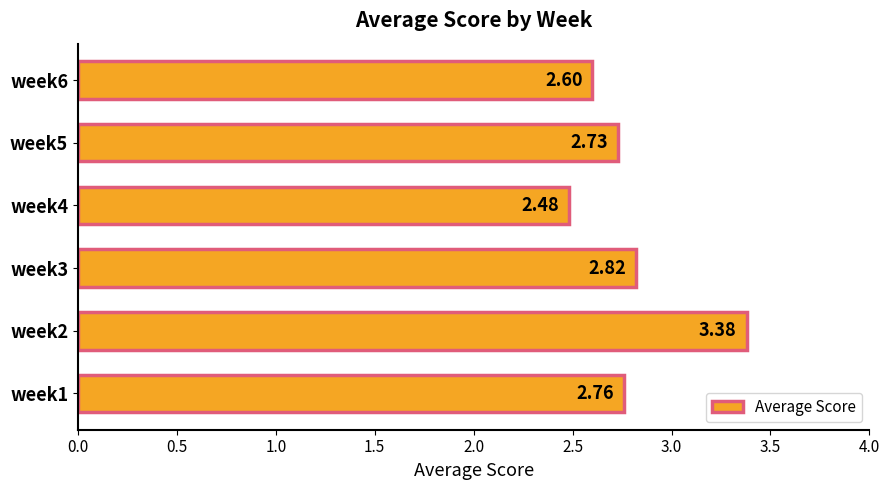

What is the sum of all values?

16.8